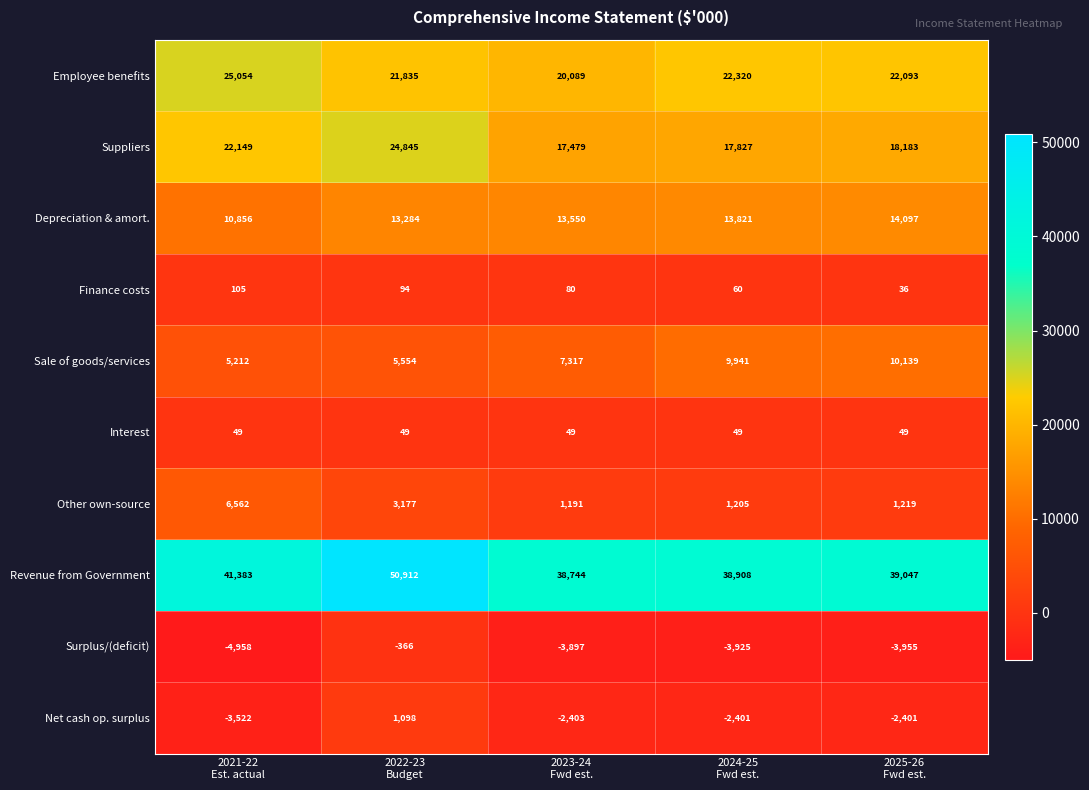

What is the greatest value displayed?

50912